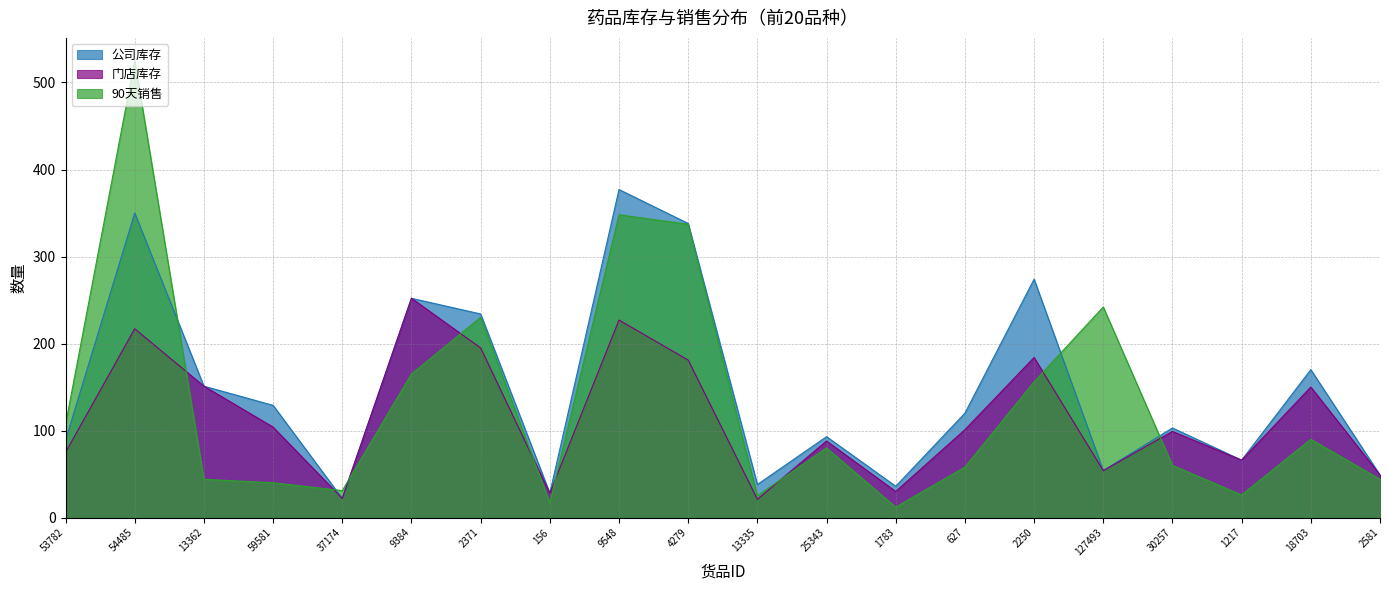

Where is the first local maximum for 门店库存?

54485